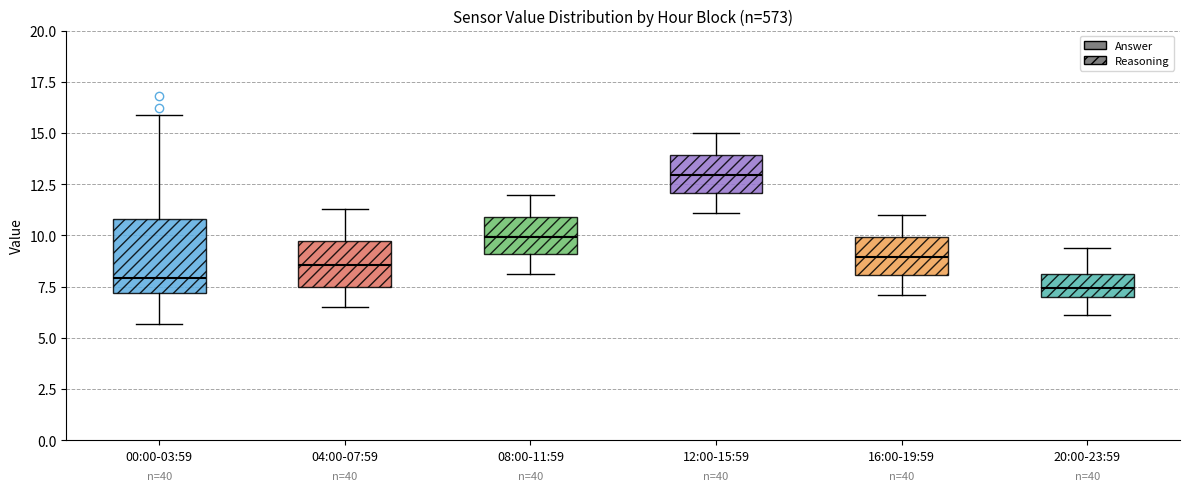

Comparing the boxes themselves (not the whiskers), which one is the tallest?

00:00-03:59